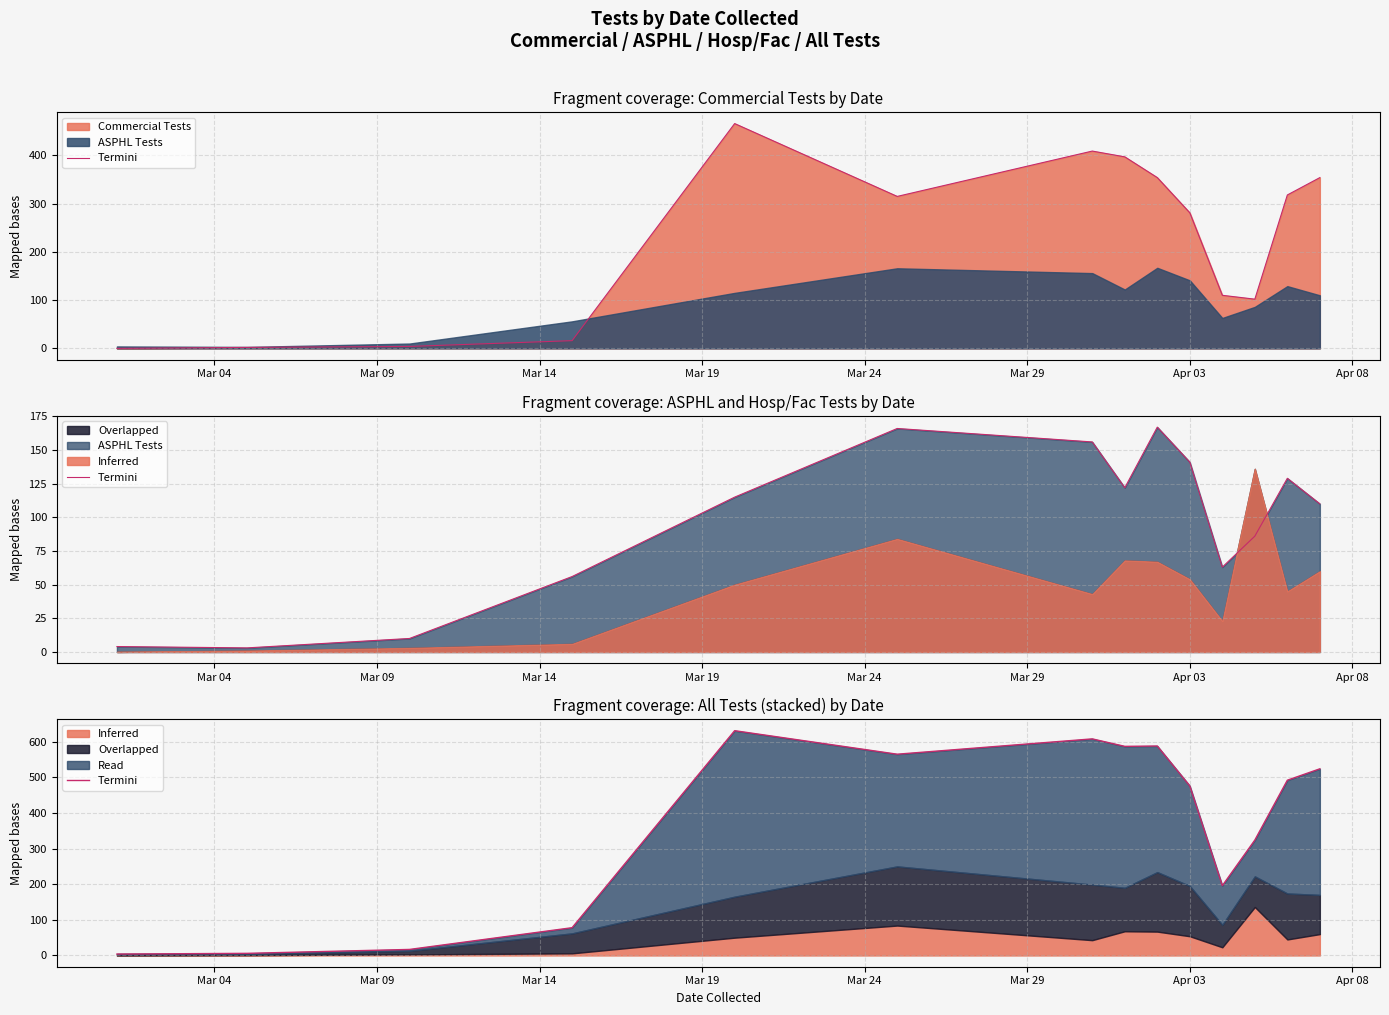

What is the sum of all values?

5096